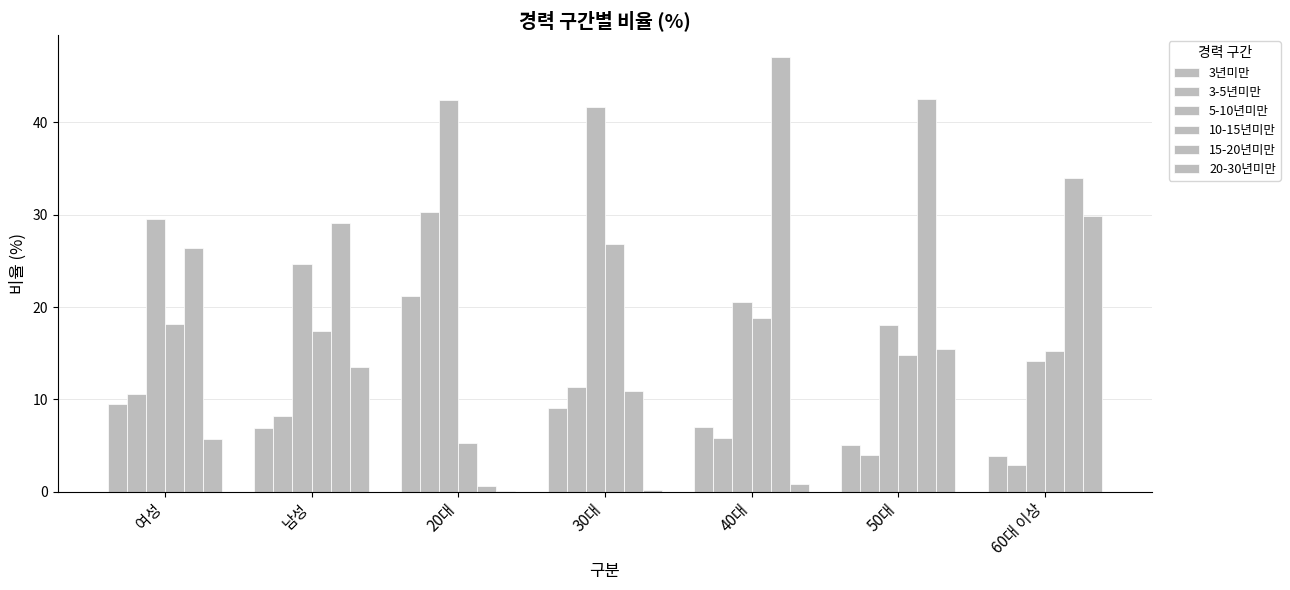

Count the number of data series in this chart.

6